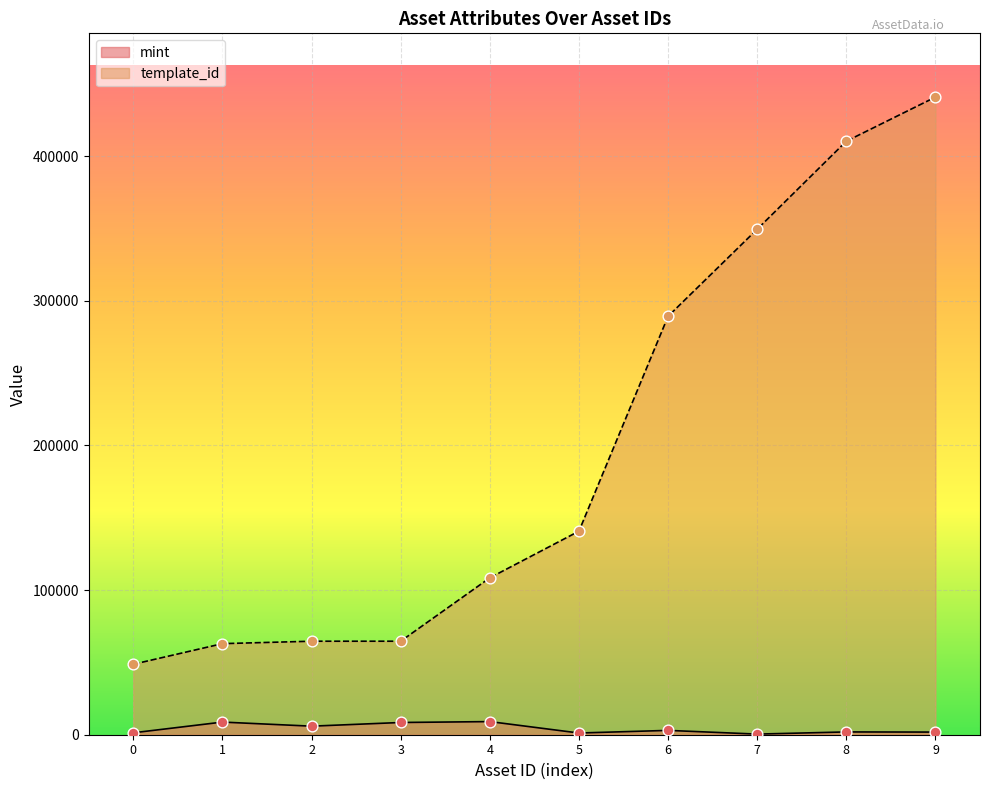

Which series has the widest spread of Y values?

template_id